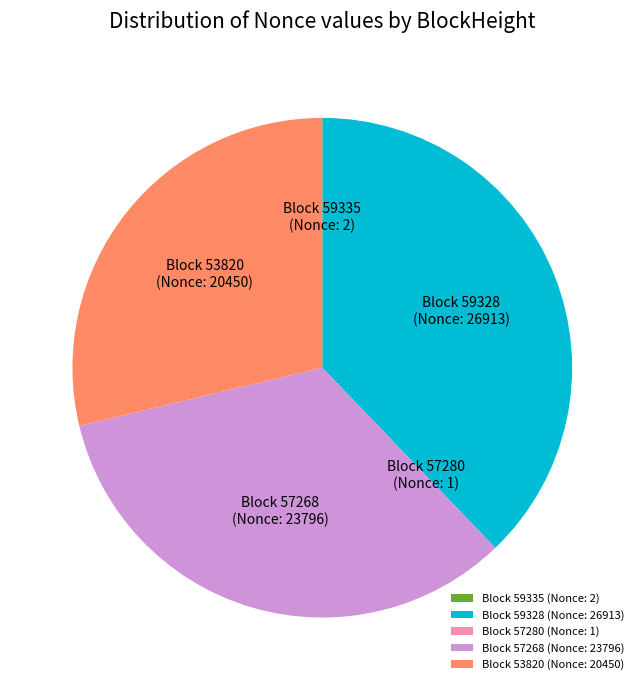

Between Block 53820 (Nonce: 20450) and Block 59328 (Nonce: 26913), which is larger?

Block 59328 (Nonce: 26913)